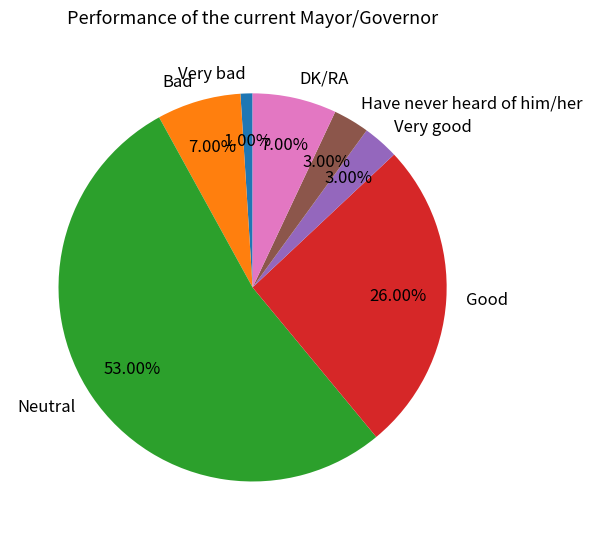

The Have never heard of him/her slice represents 3% of the pie. True or false?

True